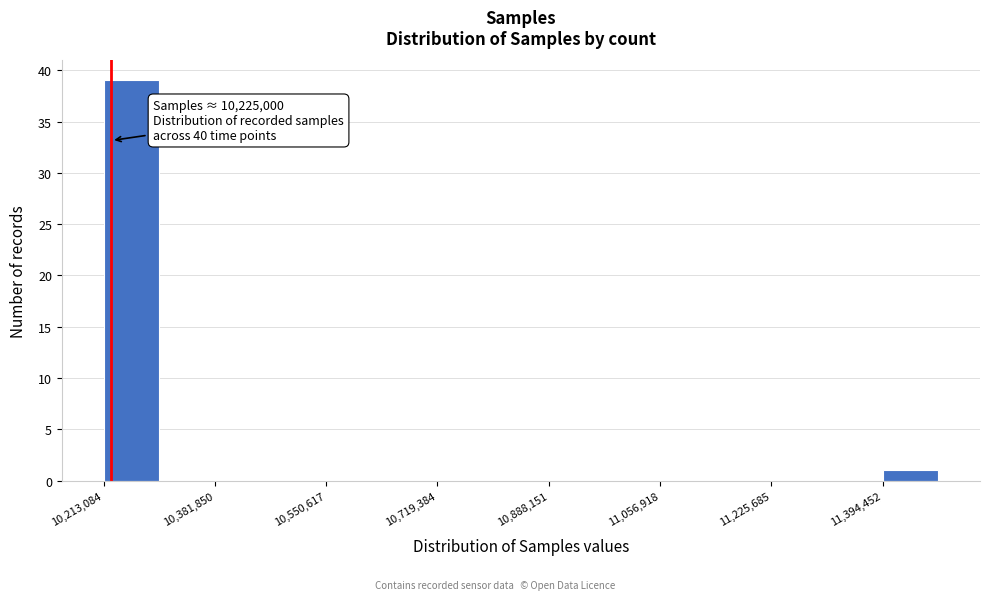

Which range on the x-axis has the tallest bar?

10220000 to 10300000